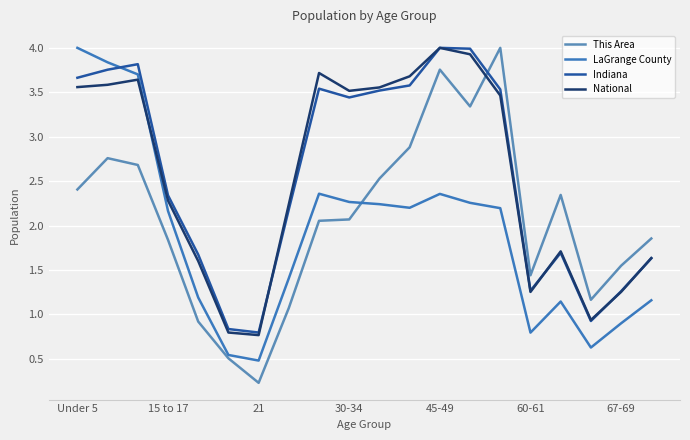

How many lines are shown in the chart?

4